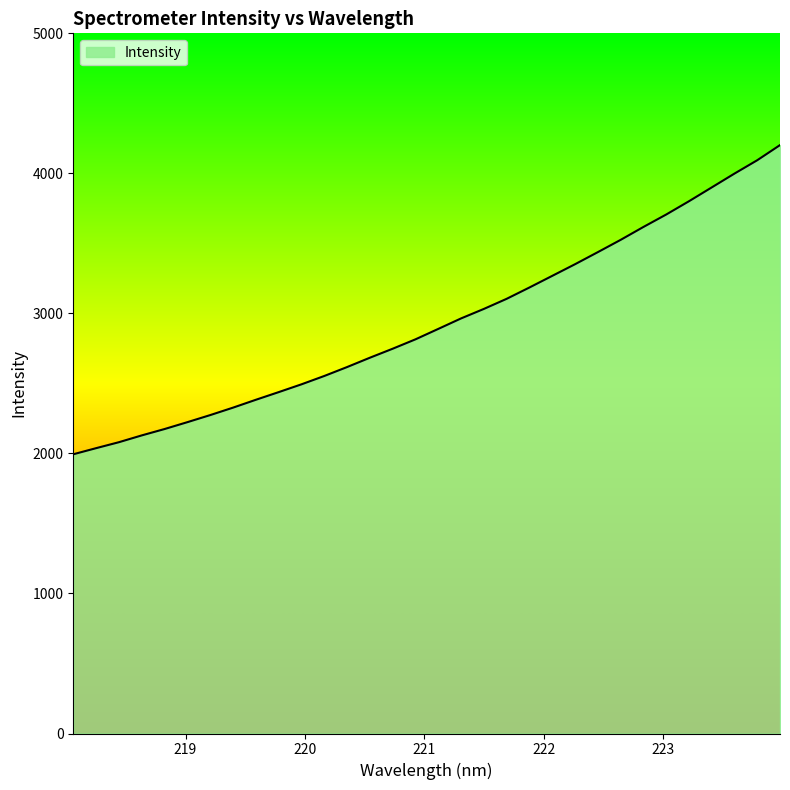

What is the difference between the maximum and minimum values?

2207.9